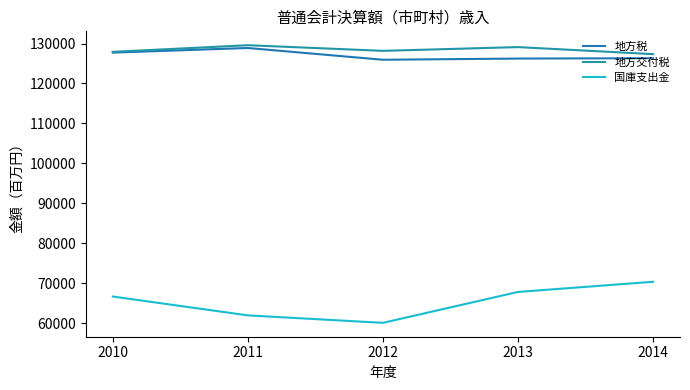

What is the difference between the second highest and minimum values in the 国庫支出金 series?

7735.7